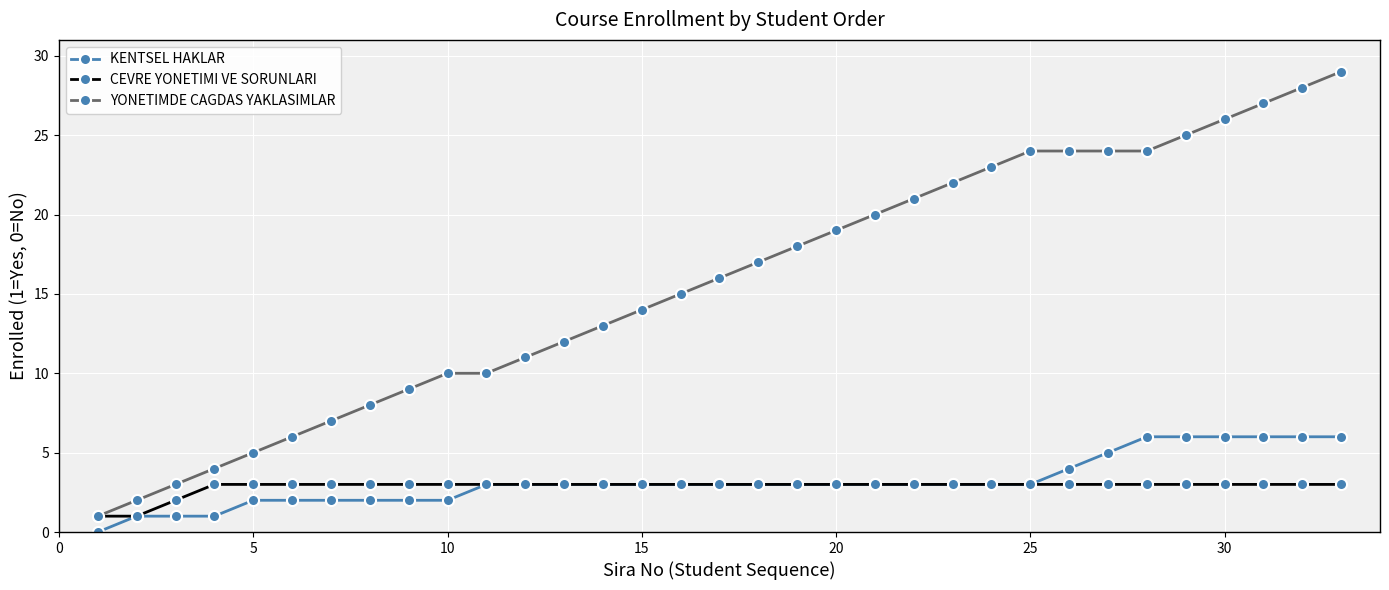

Which series has the largest total across all categories?

YONETIMDE CAGDAS YAKLASIMLAR